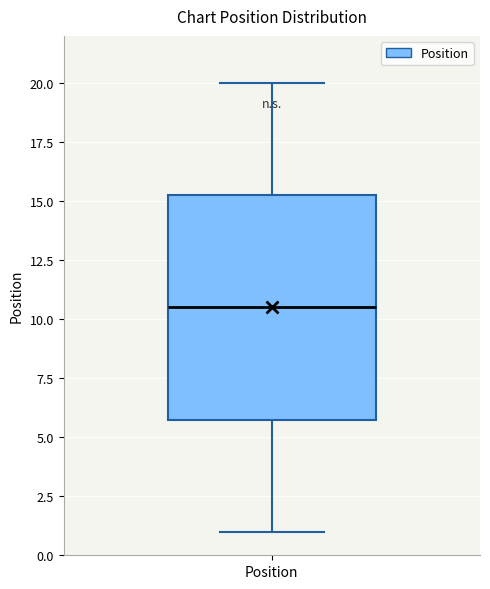

Read this box plot against the y-axis: the position of the median line, the range covered by the box, and the ends of both whiskers. The values are not printed on the chart, so give them approximately, as read against the axis.

median 10.5, box 6.0 to 15.5, whiskers 1.0 to 20.0